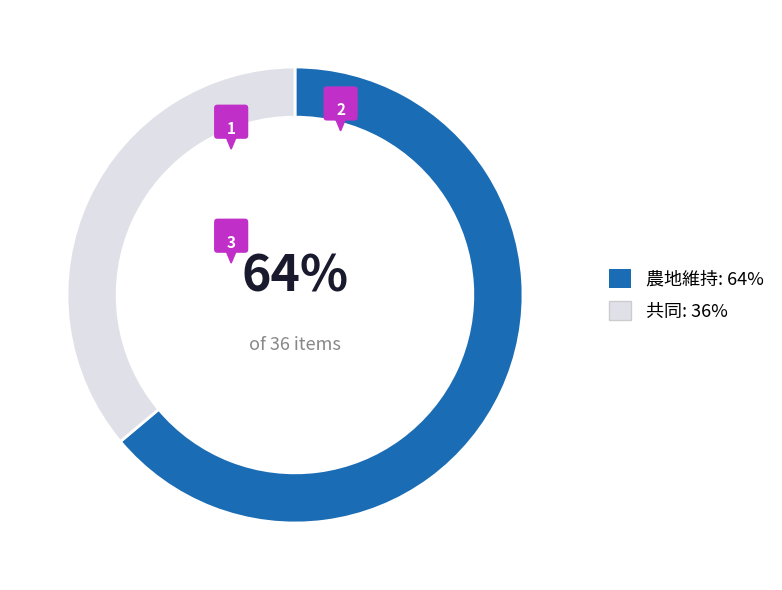

What percentage do 農地維持 and 共同 together represent?

100.0%